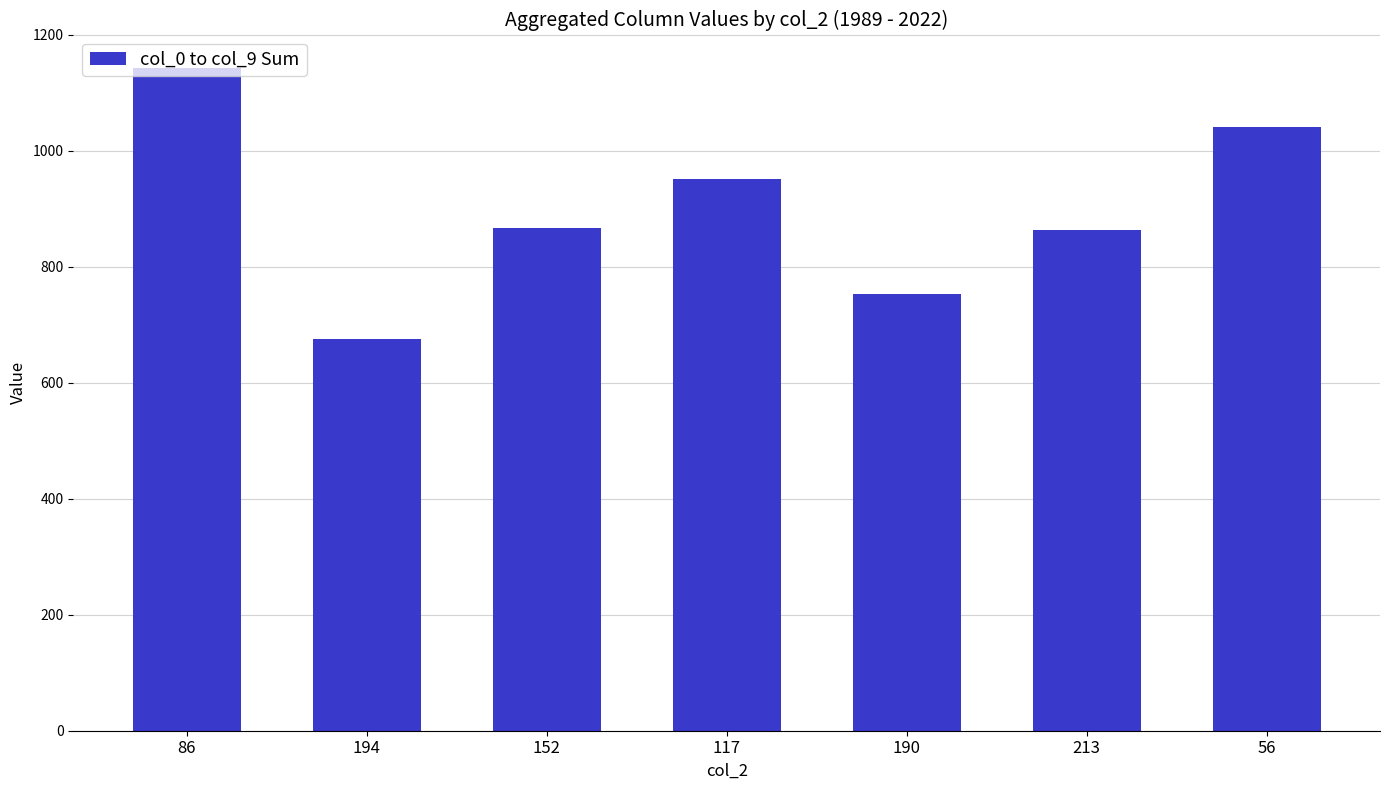

What is the minimum value shown in the chart?

676